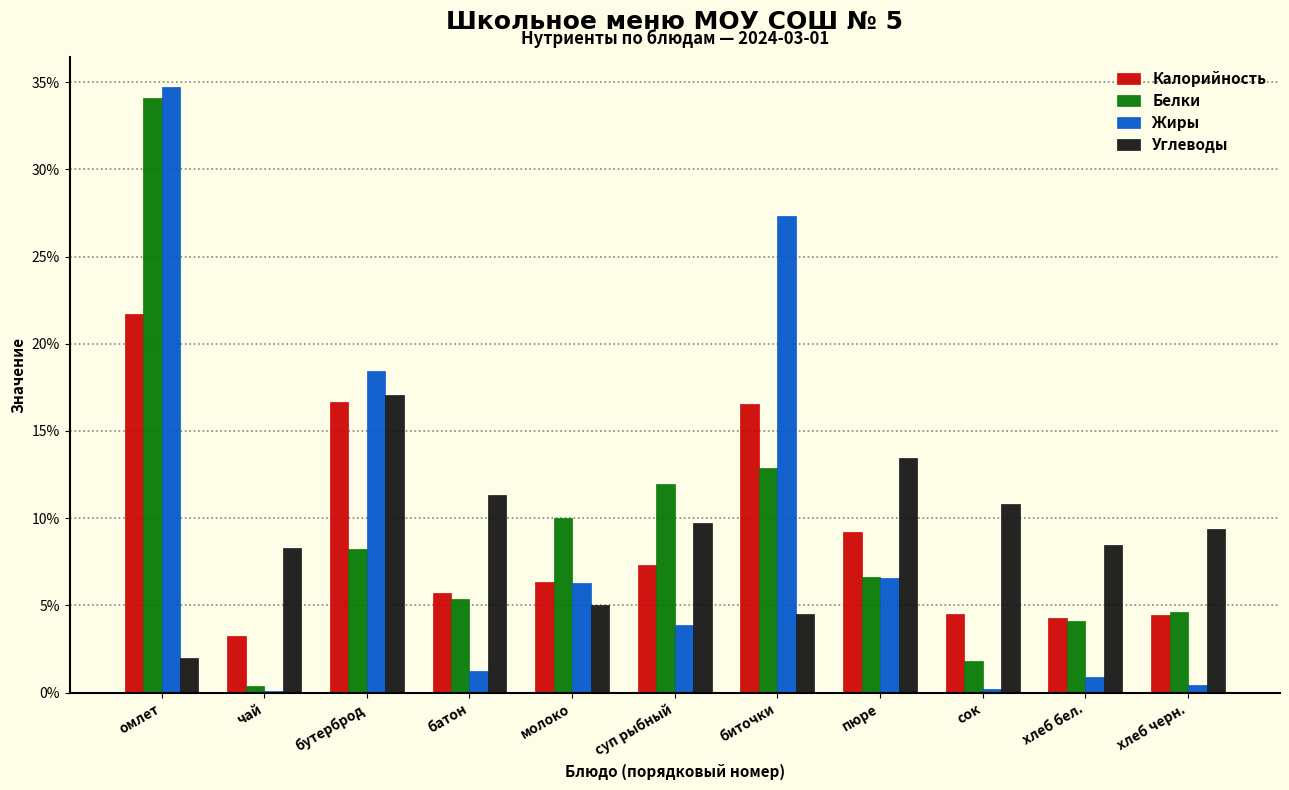

Is it true that Углеводы equals 9.6 at бутерброд?

False